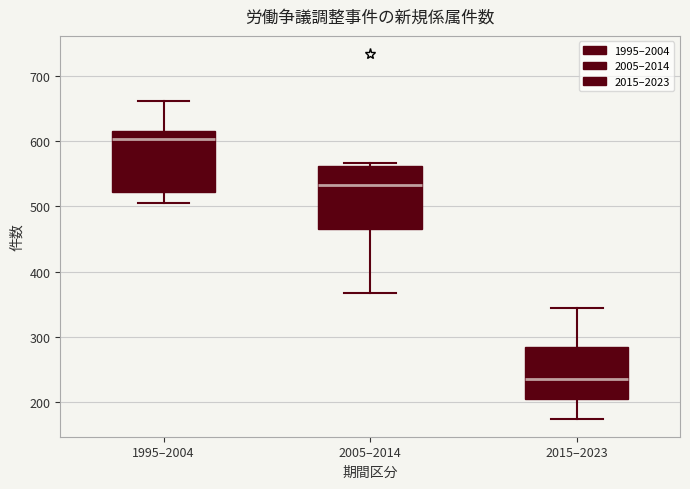

Reading left to right, read every box against the y-axis: the position of its median line, the range the box covers, and the ends of its whiskers. The values are not printed on the chart, so give them approximately, as read against the axis.

1995–2004: median 600, box 520 to 620, whiskers 510 to 660
2005–2014: median 530, box 470 to 560, whiskers 370 to 570
2015–2023: median 240, box 210 to 290, whiskers 180 to 340